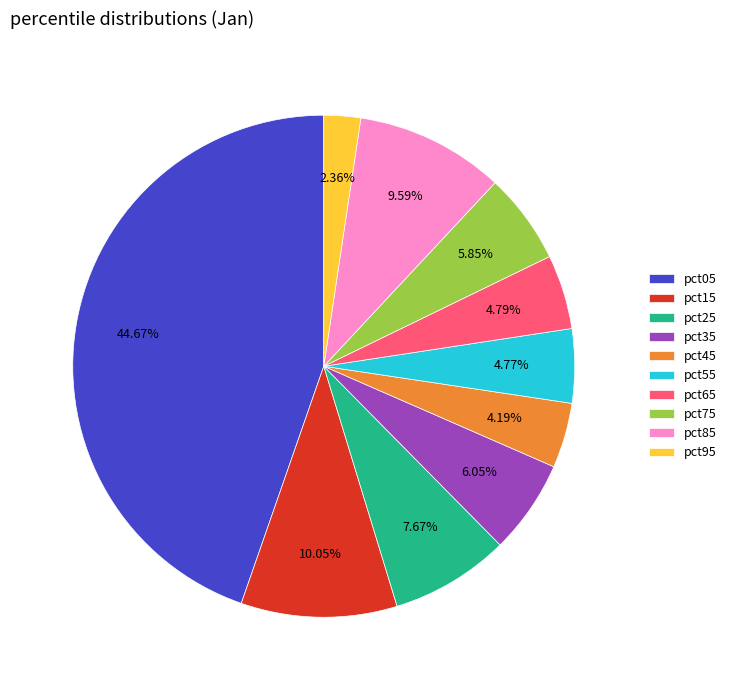

Does pct95 represent more than half of the total?

No